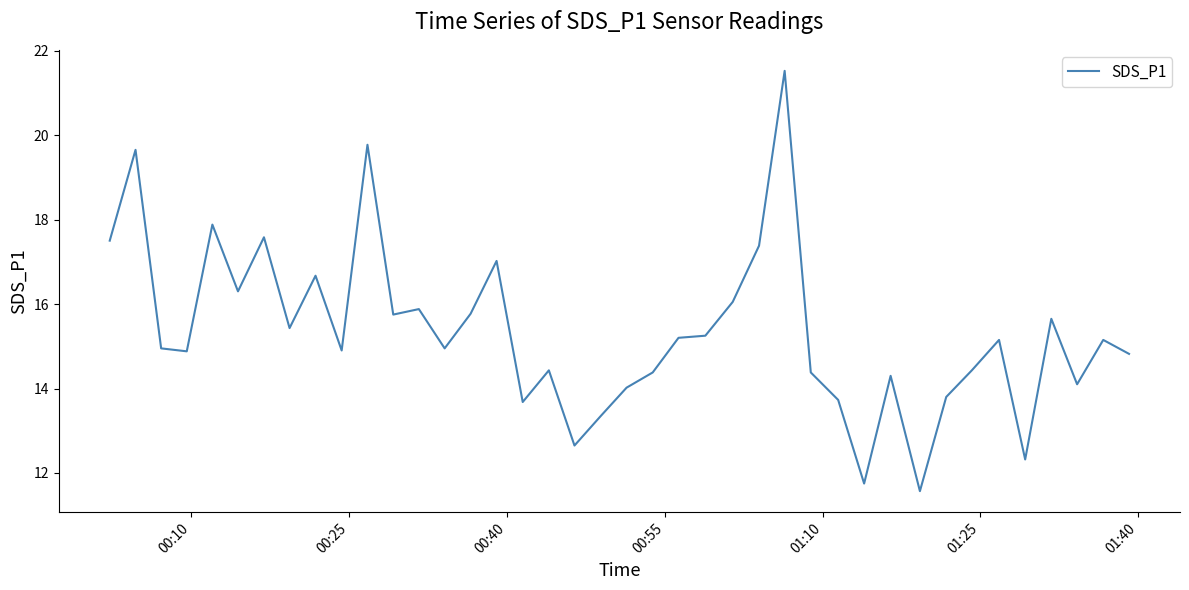

What is the greatest value displayed?

21.5